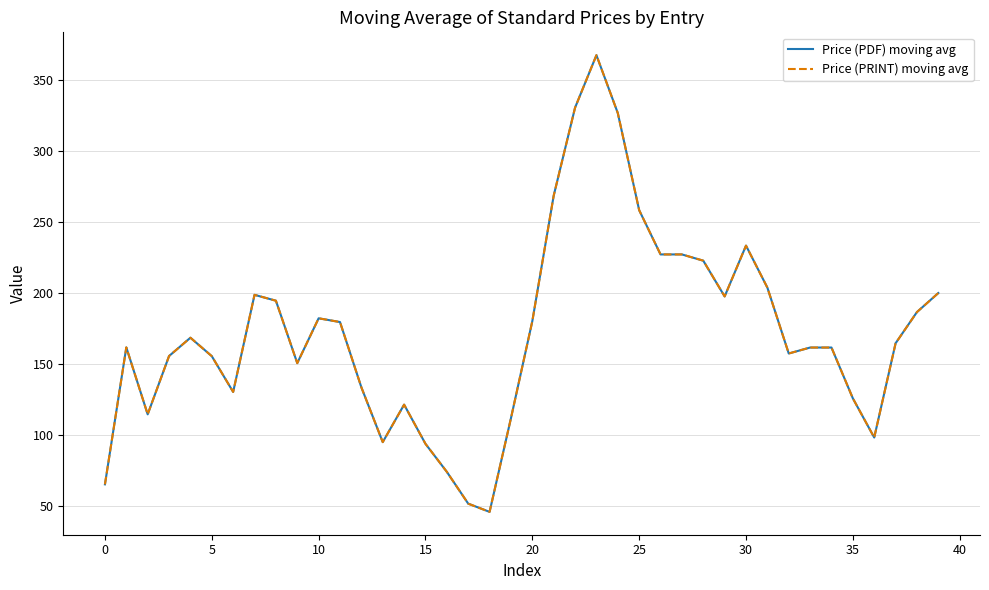

How many lines are shown in the chart?

2